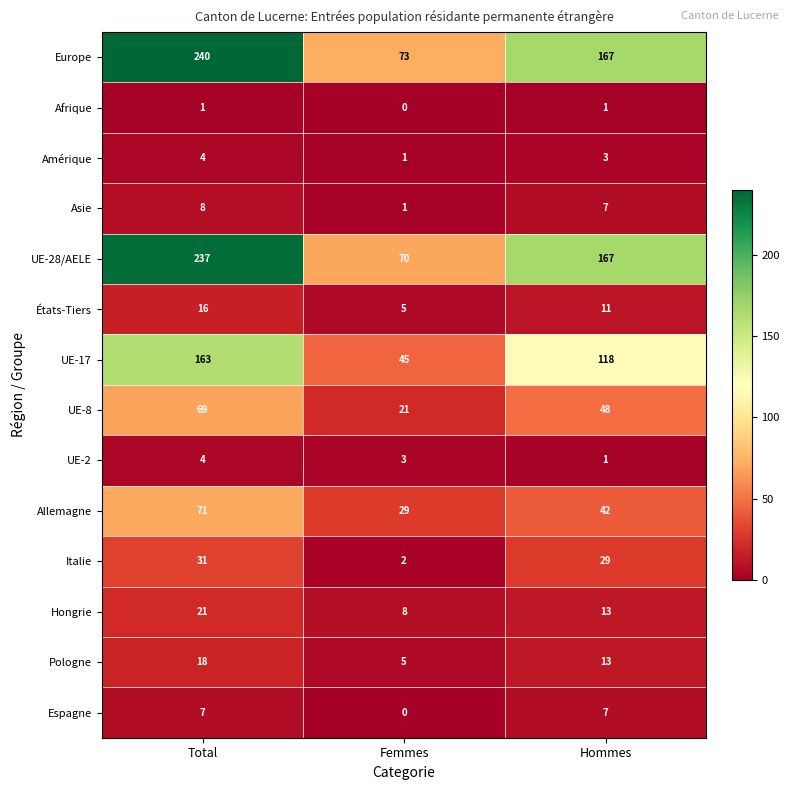

Between Femmes and Hommes, which series saw the biggest shift?

UE-28/AELE